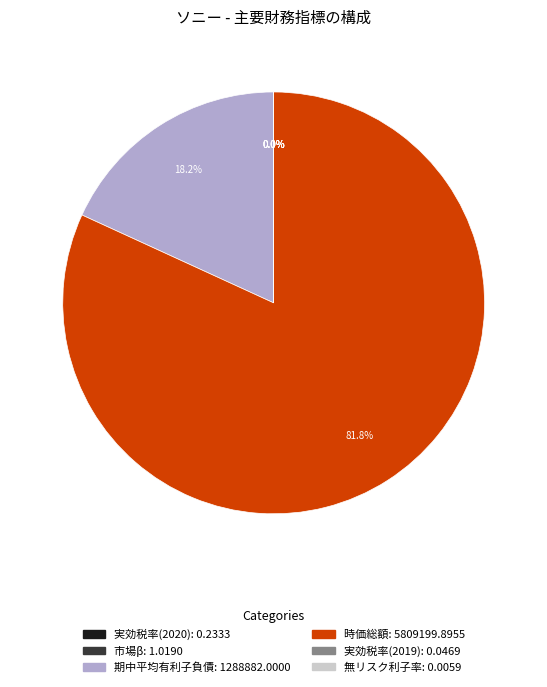

Is there a majority slice in this chart?

Yes